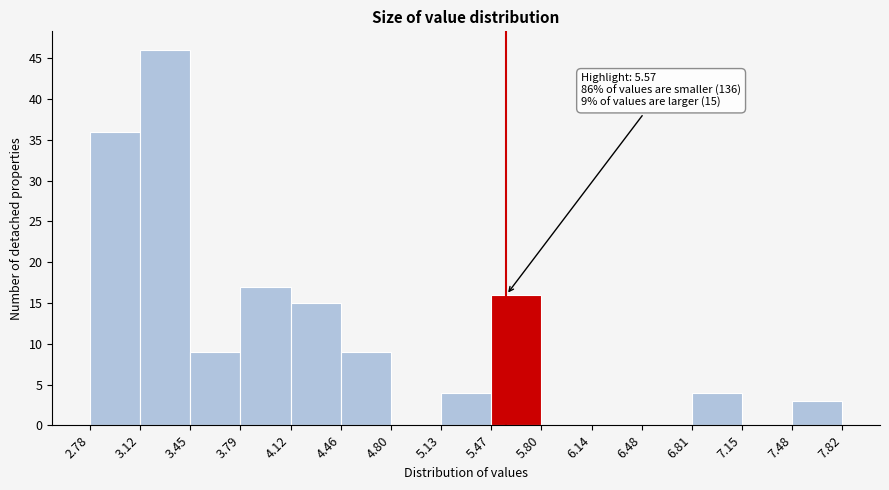

Over which range of the x-axis is the bar tallest?

3.12 to 3.45